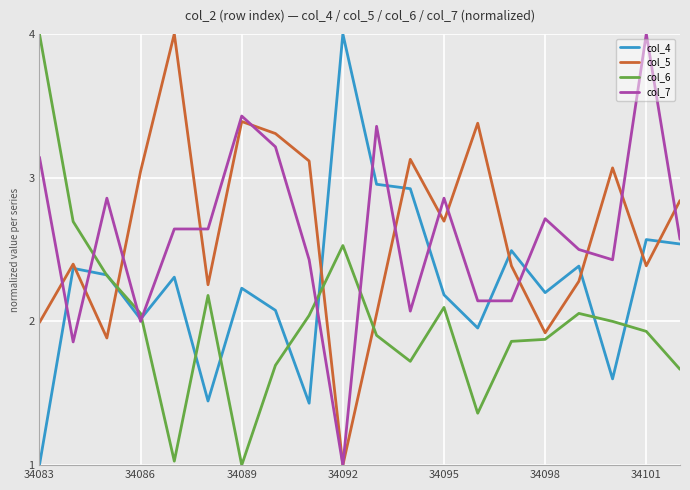

Which series ends up on top after the final intersection of col_7 and col_6?

col_7